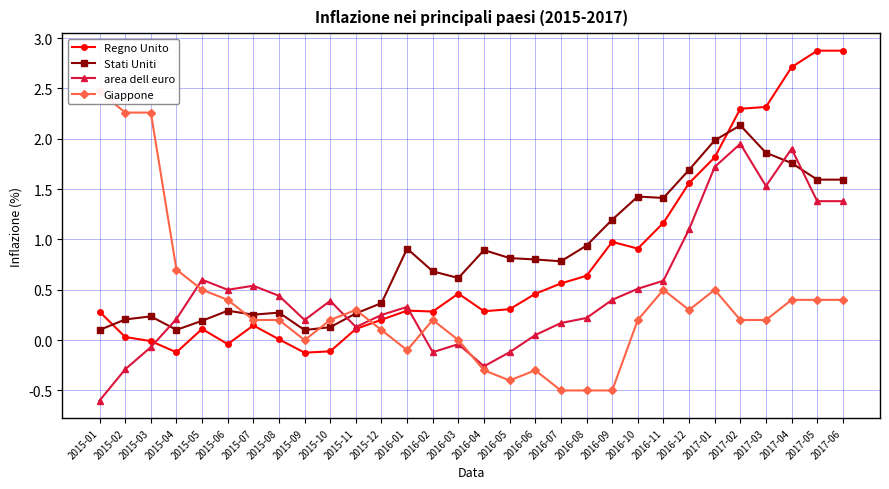

Where is the first local maximum for Giappone?

2015-11